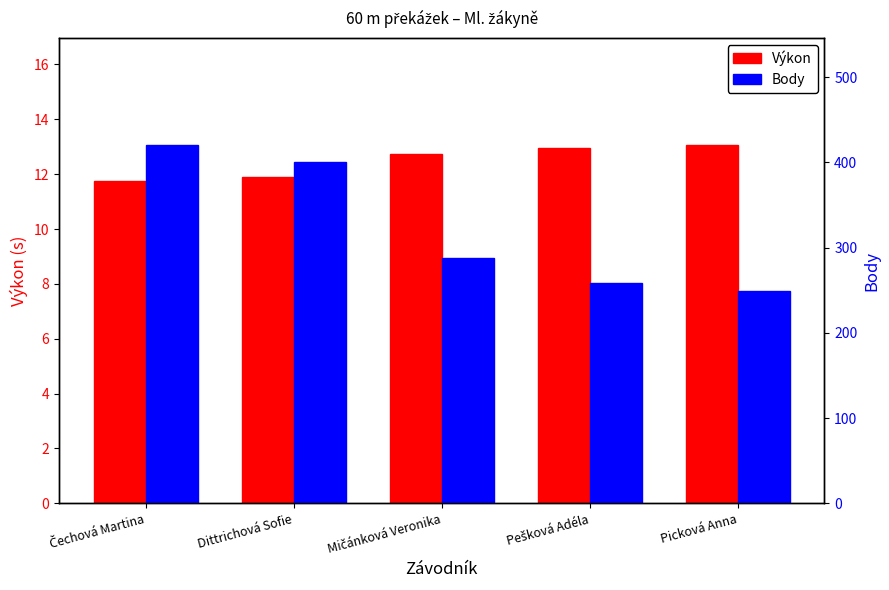

Which series has the largest total across all categories?

Body